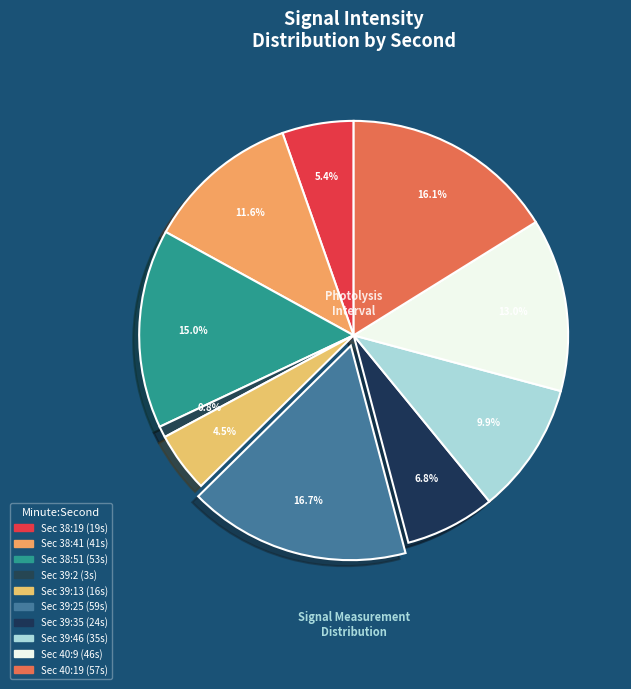

How many segments does this pie chart have?

10